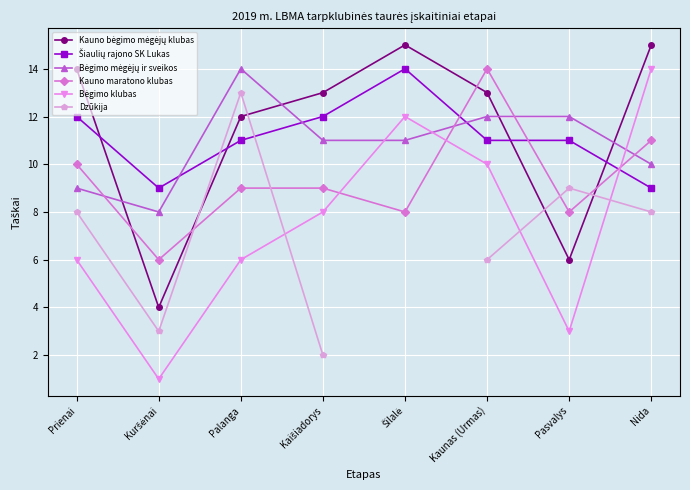

True or false: Kauno maratono klubas has more than 1 interior local peaks.

False